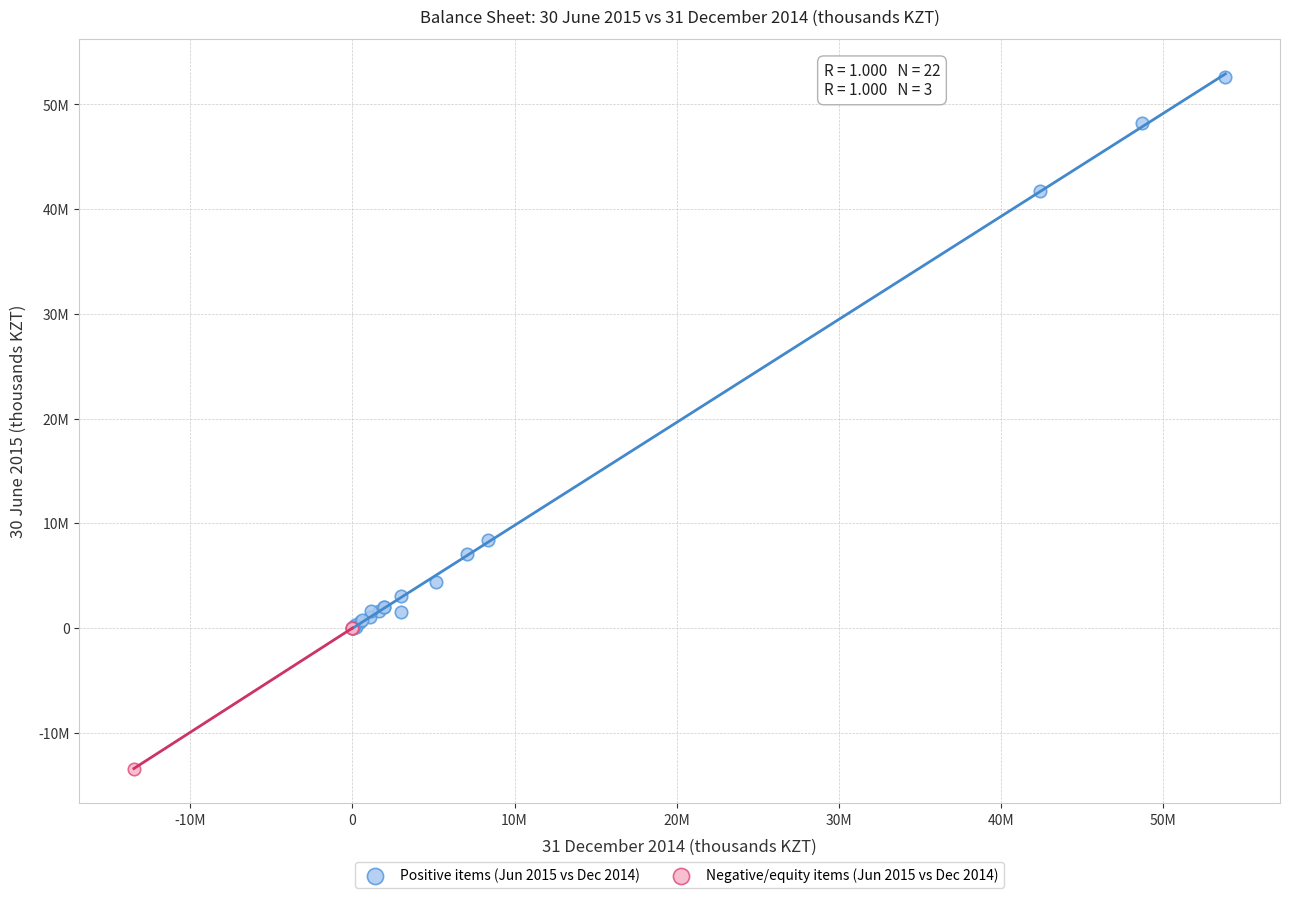

What are all the series names shown in the legend?

Positive items (Jun 2015 vs Dec 2014), Negative/equity items (Jun 2015 vs Dec 2014)